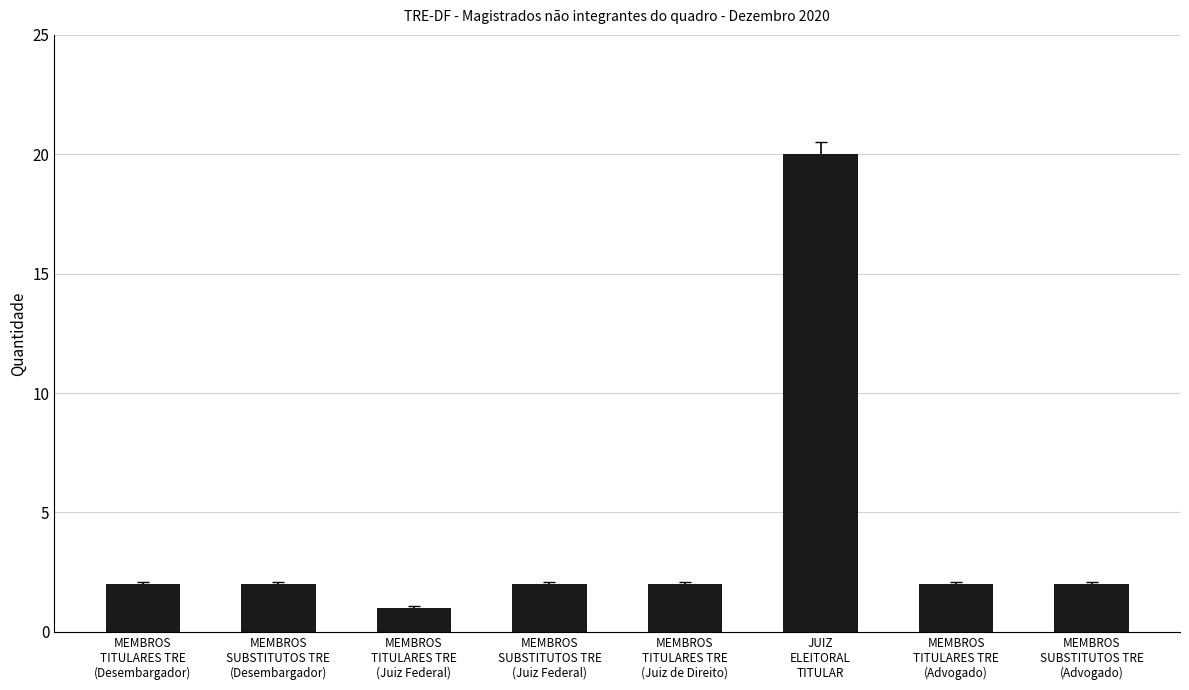

How many distinct data groups are displayed?

1